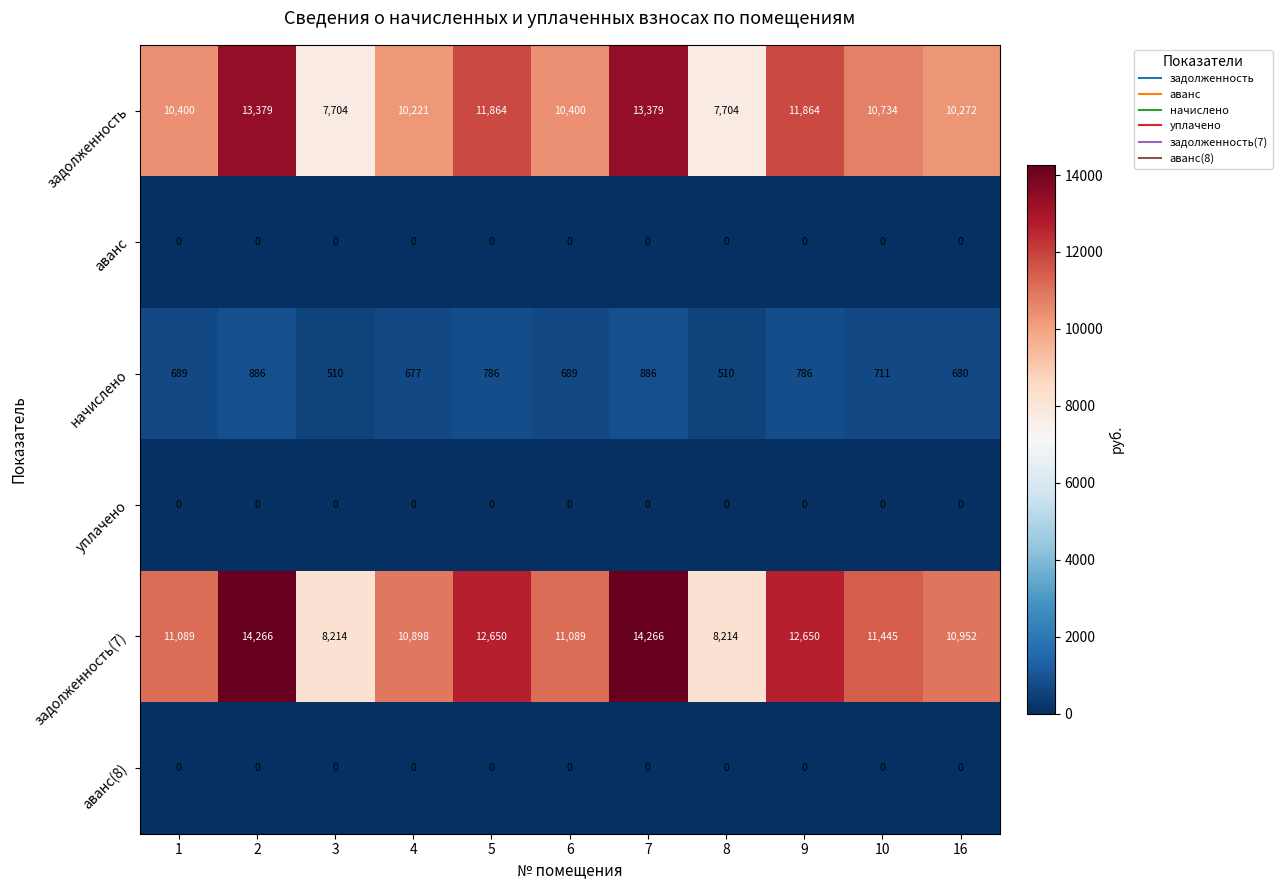

What is the spread (max minus min) of values at 4?

10898